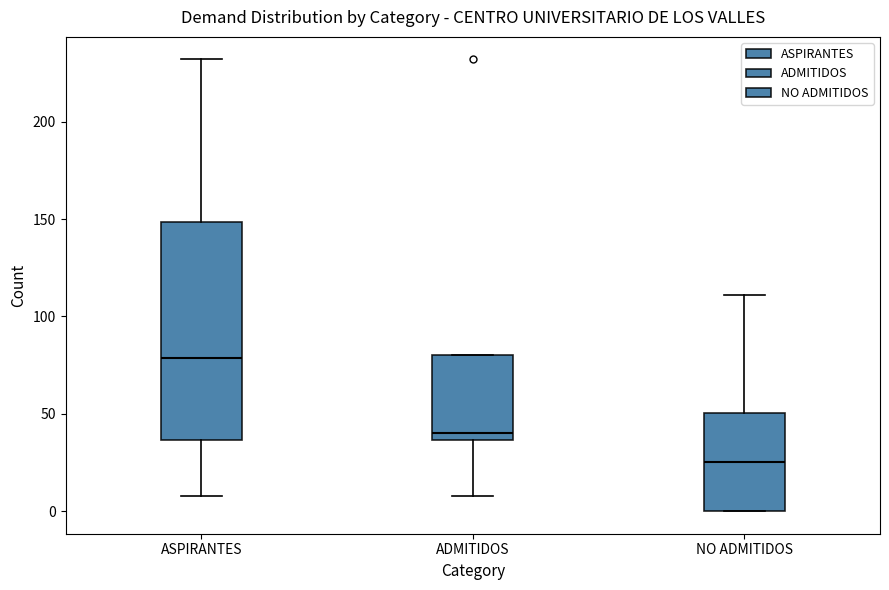

Reading left to right, read every box against the y-axis: the position of its median line, the range the box covers, and the ends of its whiskers. The values are not printed on the chart, so give them approximately, as read against the axis.

ASPIRANTES: median 80, box 35 to 150, whiskers 10 to 230
ADMITIDOS: median 40, box 35 to 80, whiskers 10 to 80
NO ADMITIDOS: median 25, box 0 to 50, whiskers 0 to 110